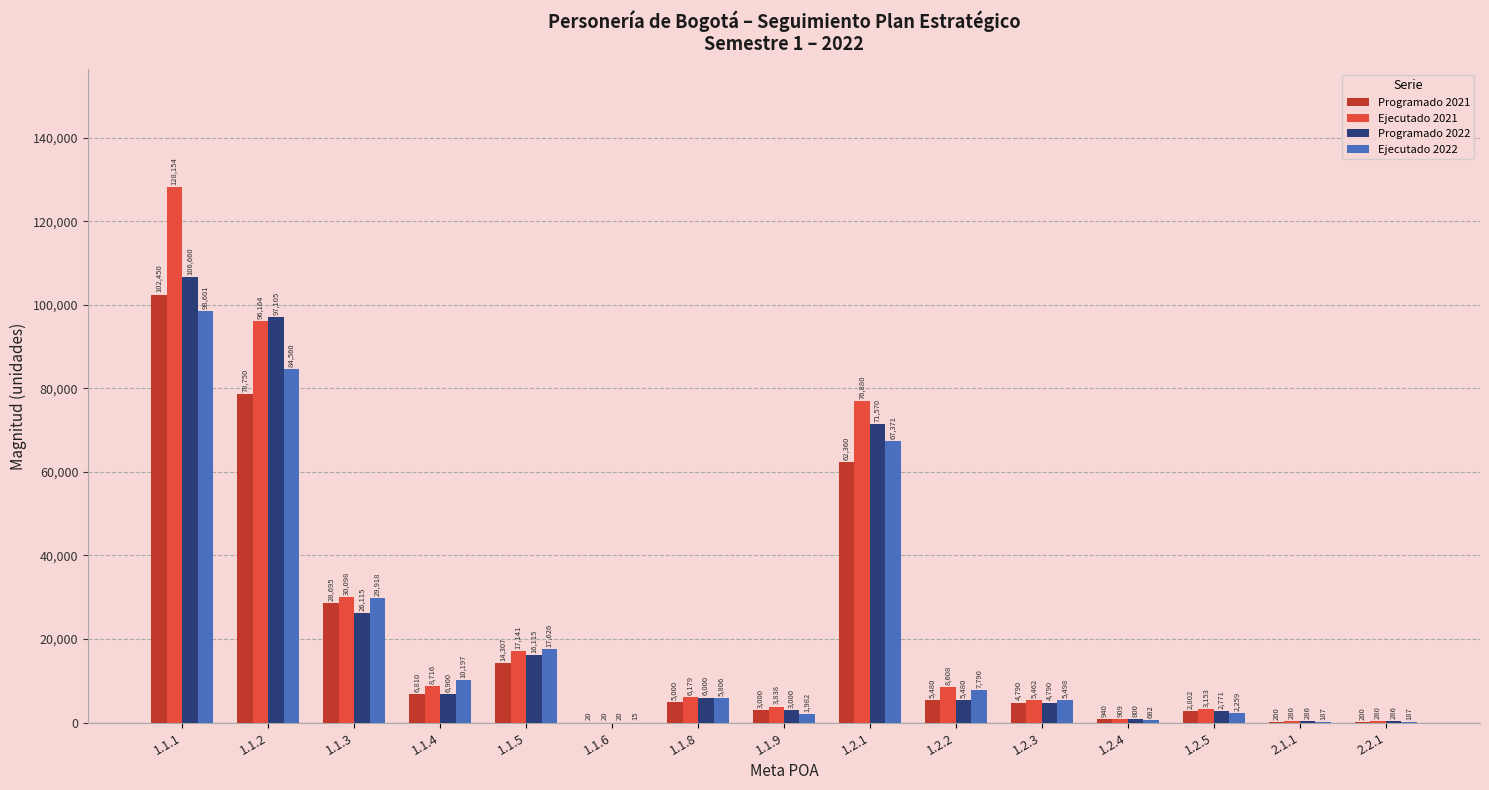

Which series has the largest total across all categories?

Ejecutado 2021